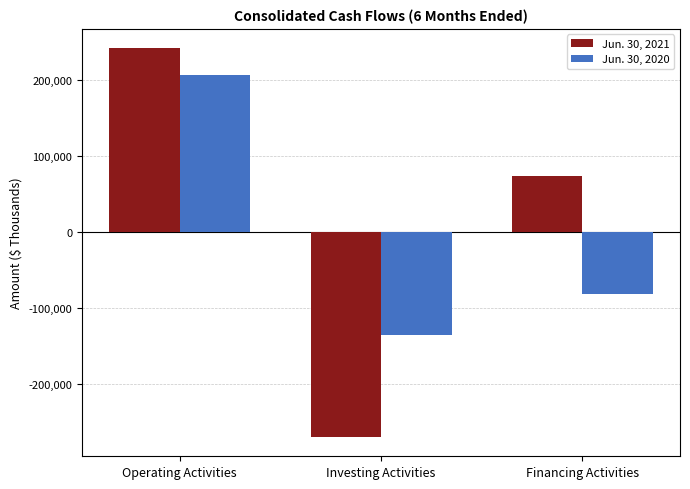

What is the maximum value for Jun. 30, 2020?

206310